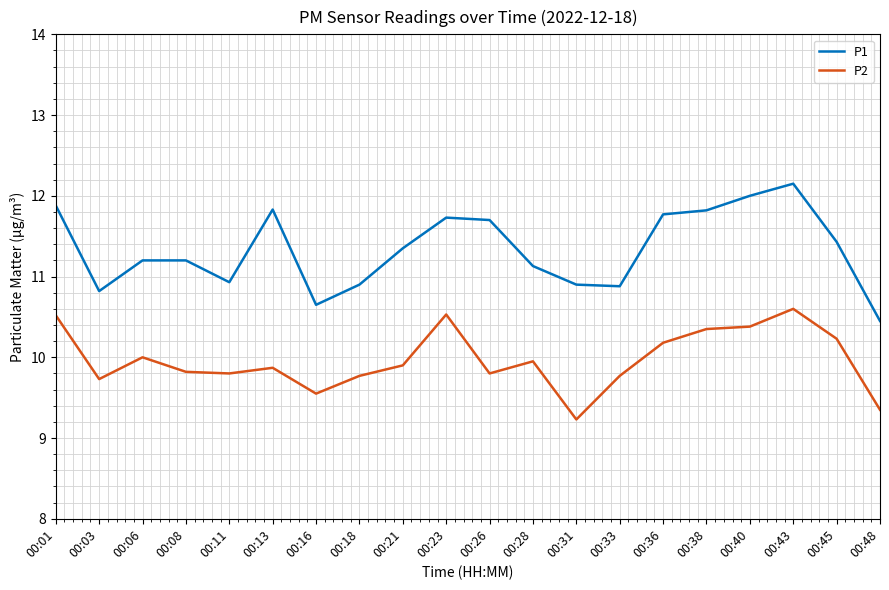

Is the value of P1 at 00:28 greater than the value of P2 at 00:43?

Yes